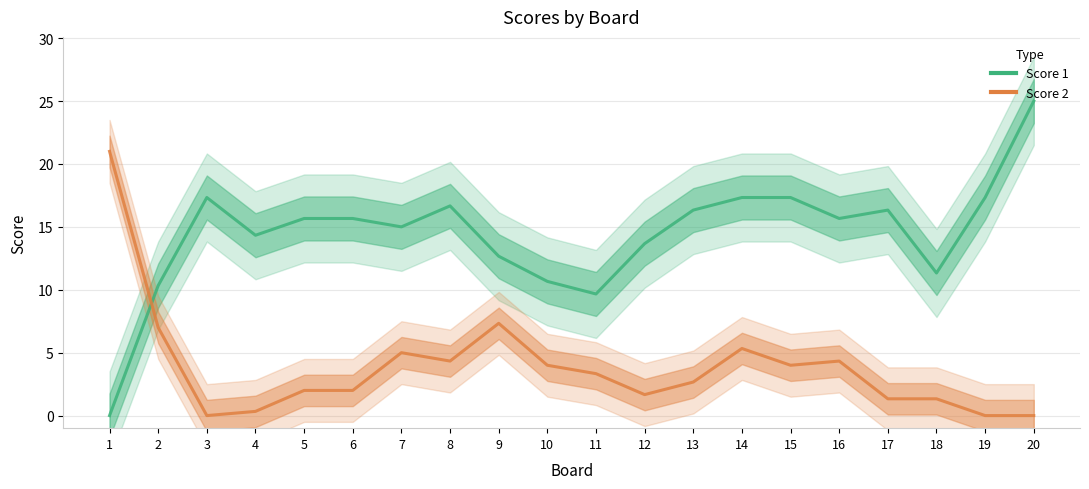

At which category is the sum across all series the highest?

20